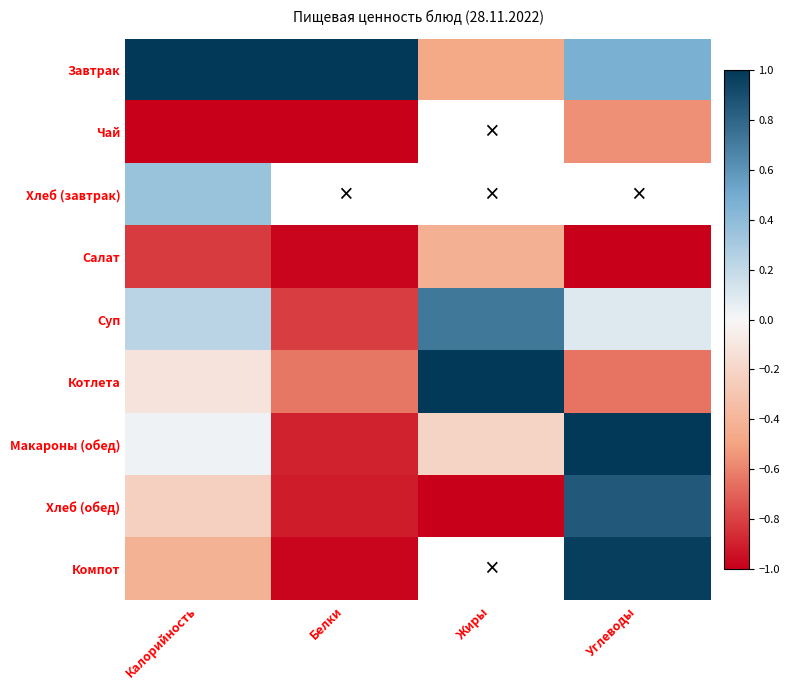

What is the highest value of the Макароны (обед) series?

1.0